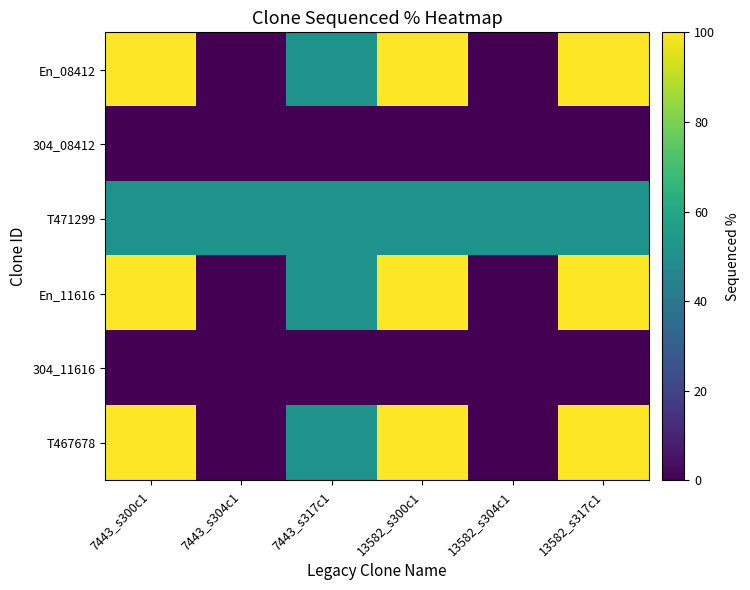

How many categories are shown in the chart?

6